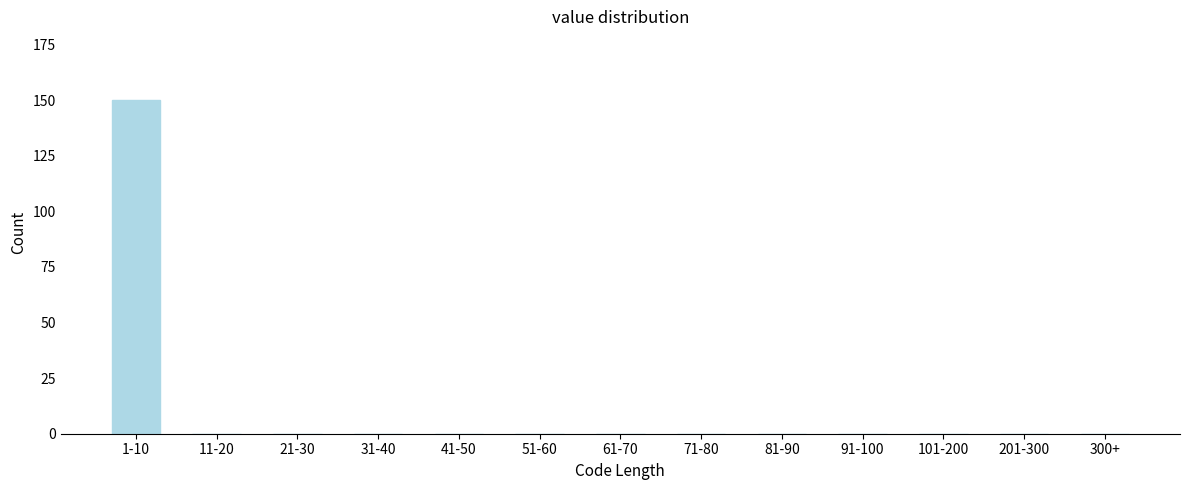

Reading left to right, list all the values displayed in this chart.

1-10=150	11-20=0	21-30=0	31-40=0	41-50=0	51-60=0	61-70=0	71-80=0	81-90=0	91-100=0	101-200=0	201-300=0	300+=0